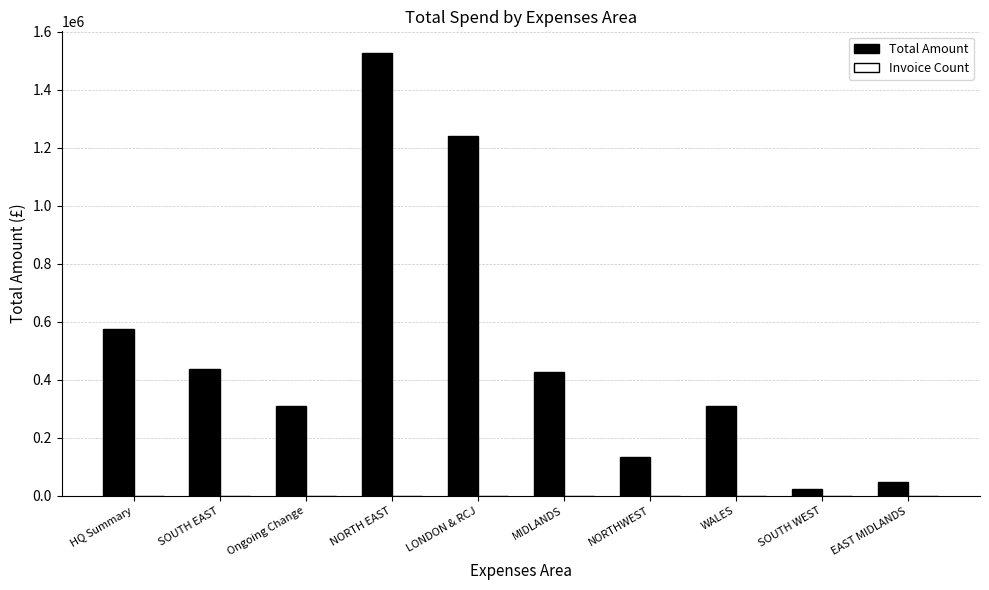

What is the highest value of the Total Amount series?

1524623.8